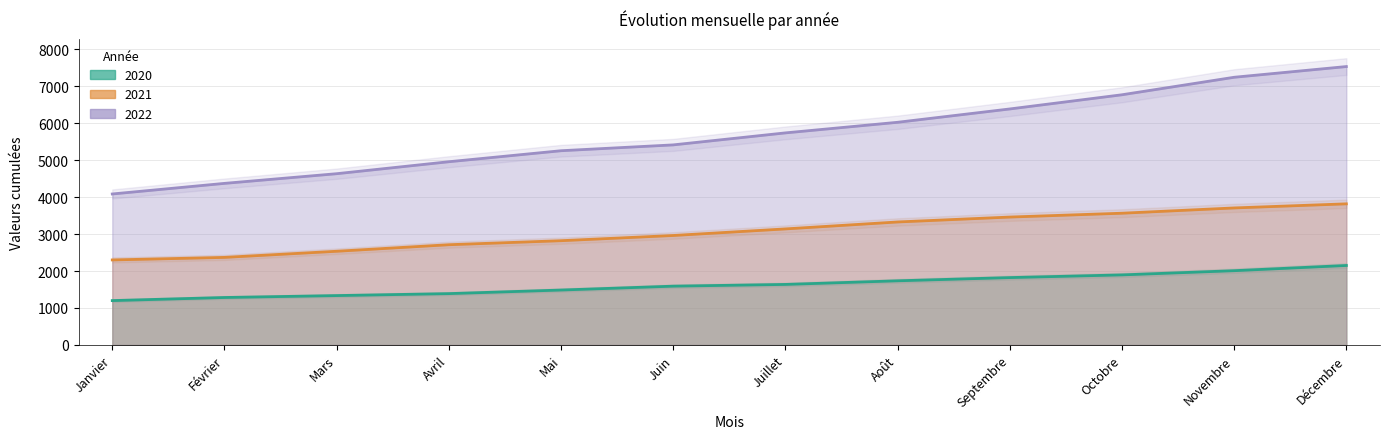

At which category does the chart reach its peak across all series?

Décembre